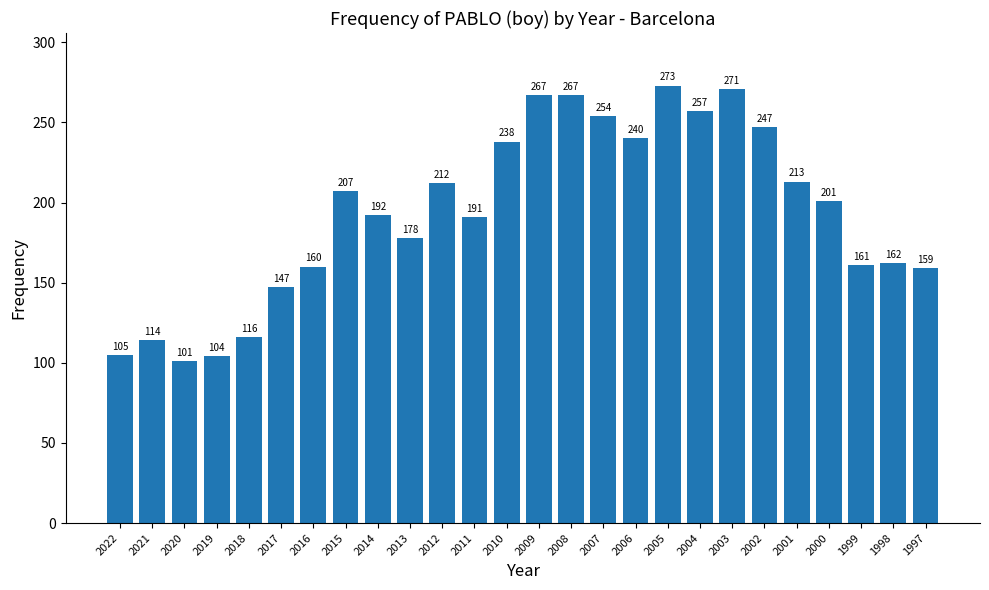

At which label does the data first exceed 201?

2015